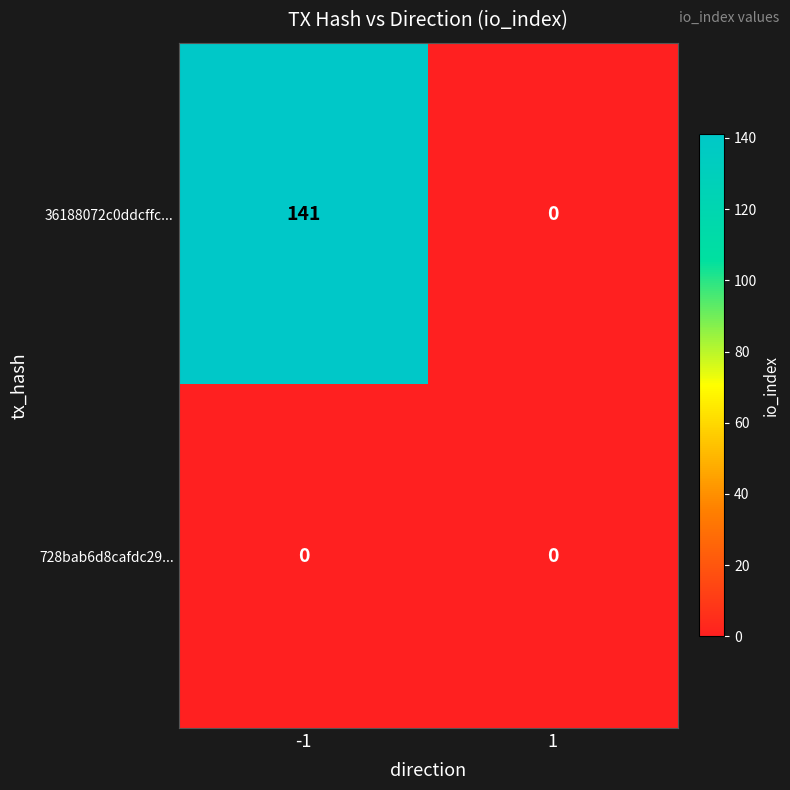

True or false: 728bab6d8cafdc29... has a value of 0 at -1.

True